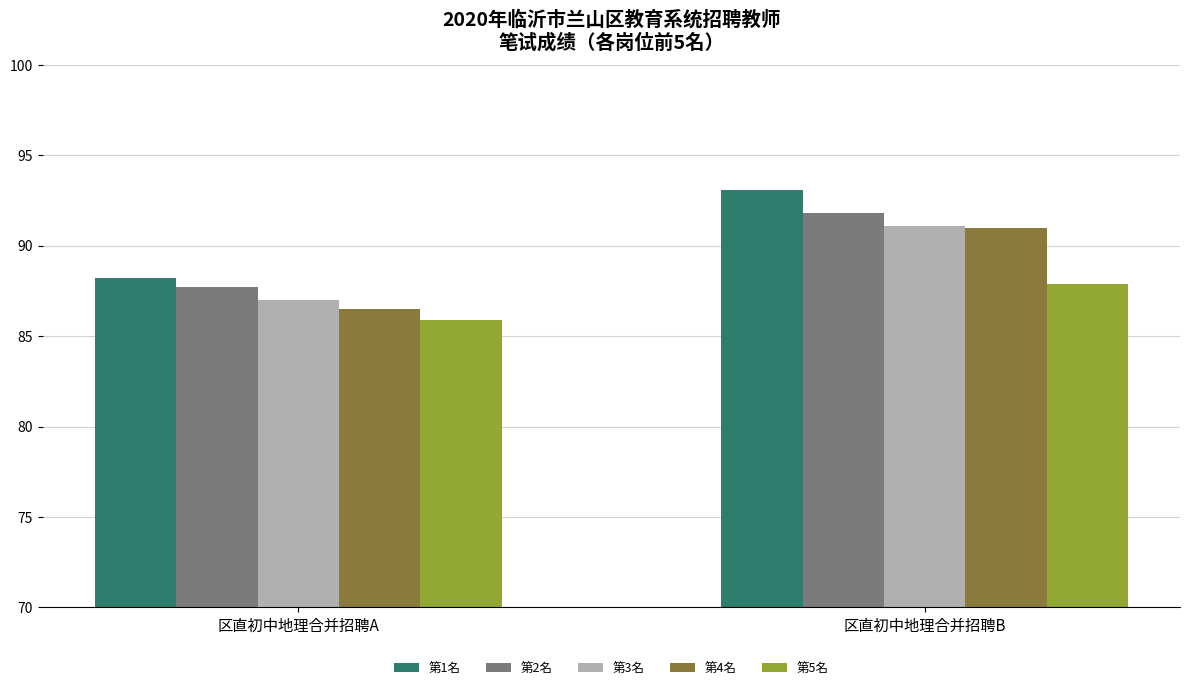

Which label corresponds to the largest value in the chart?

区直初中地理合并招聘B